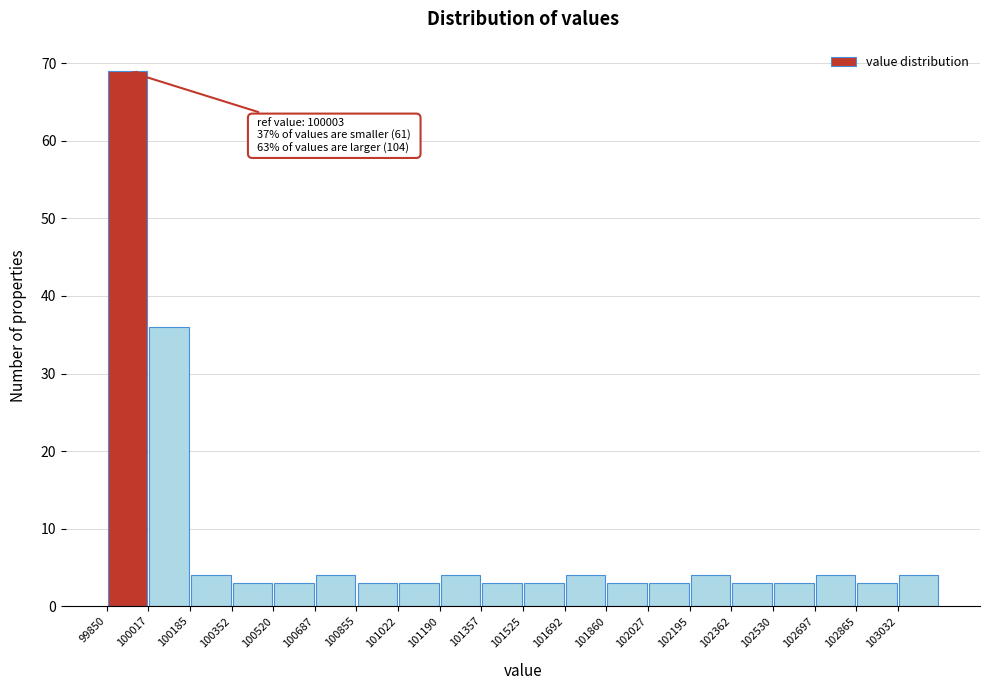

Over which range of the x-axis is the bar tallest?

99860 to 100020